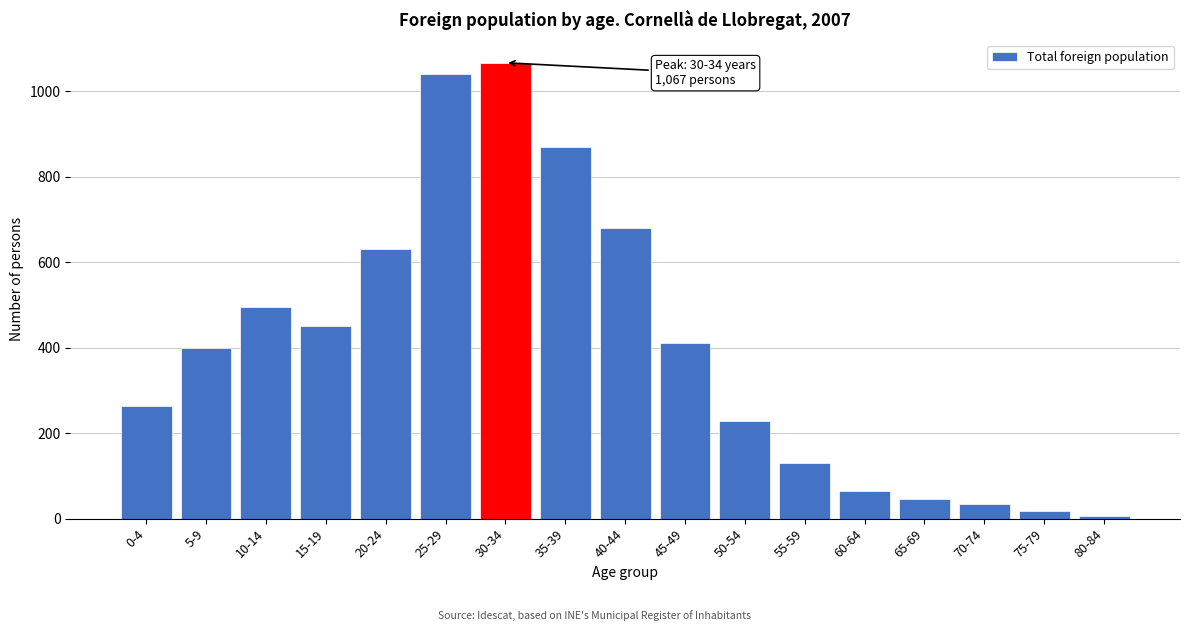

Reading left to right, list all the values displayed in this chart.

0-4=264	5-9=399	10-14=495	15-19=452	20-24=631	25-29=1040	30-34=1067	35-39=869	40-44=680	45-49=411	50-54=228	55-59=129	60-64=65	65-69=46	70-74=35	75-79=18	80-84=5